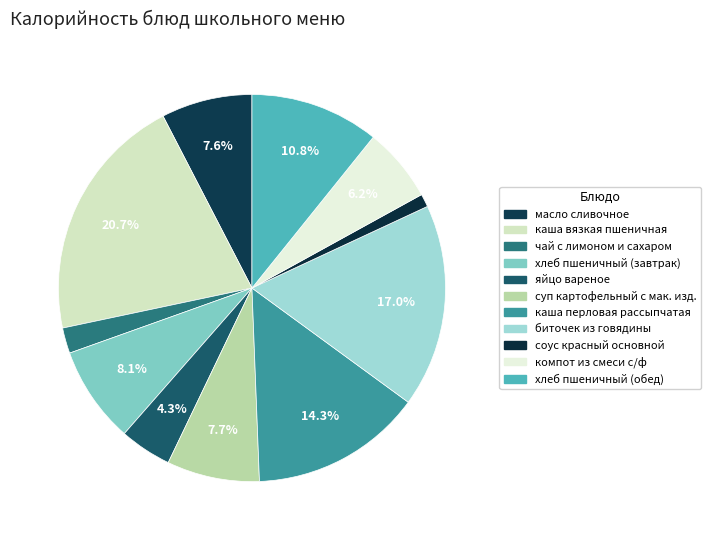

How many slices are in this pie chart?

11